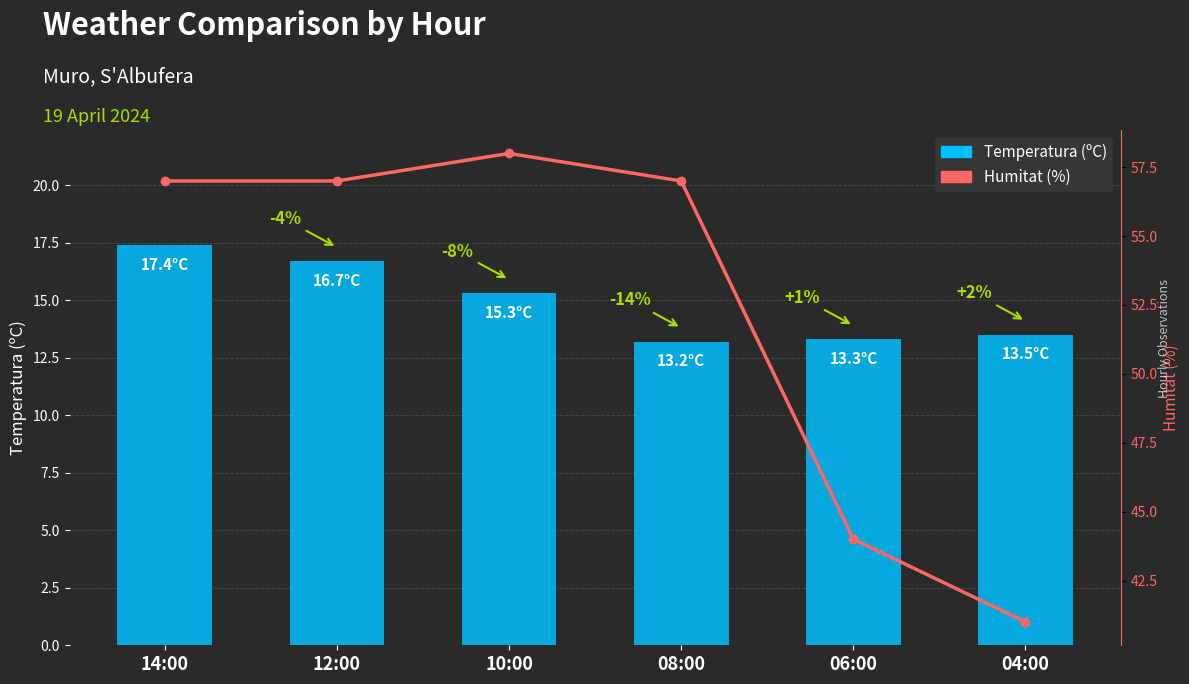

Reading left to right, list all the values displayed in this chart.

Temperatura (ºC): 17.4	16.7	15.3	13.2	13.3	13.5
Humitat (%): 57.0	57.0	58.0	57.0	44.0	41.0